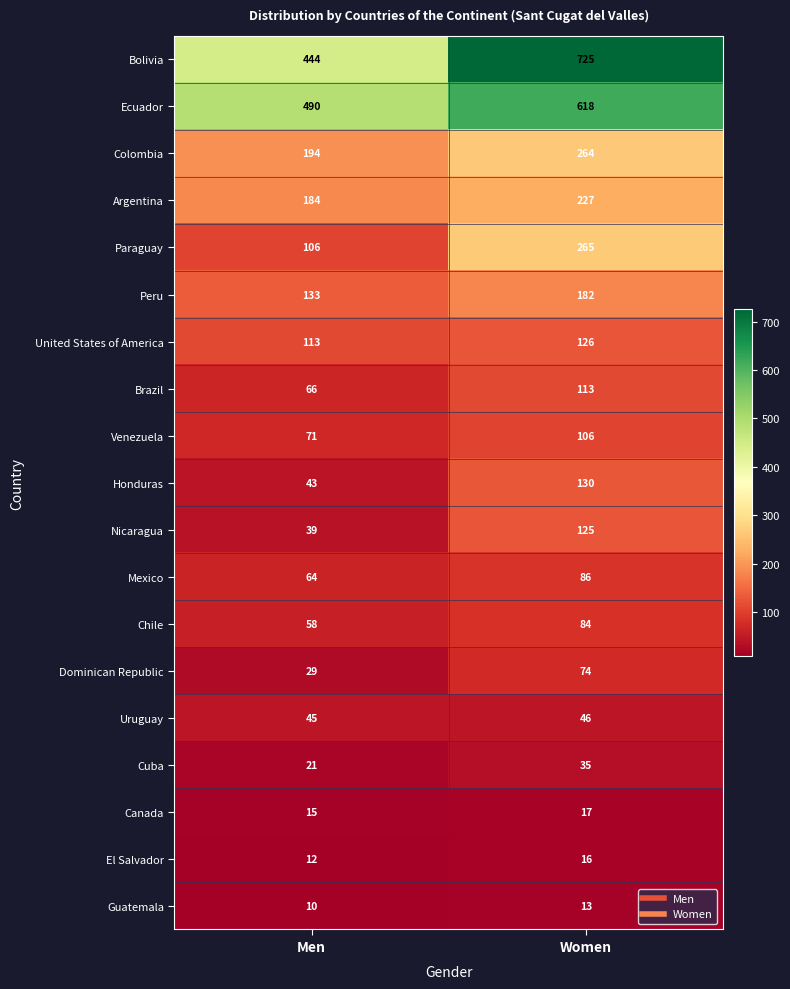

List the labels in order of Guatemala value, smallest first.

Men, Women